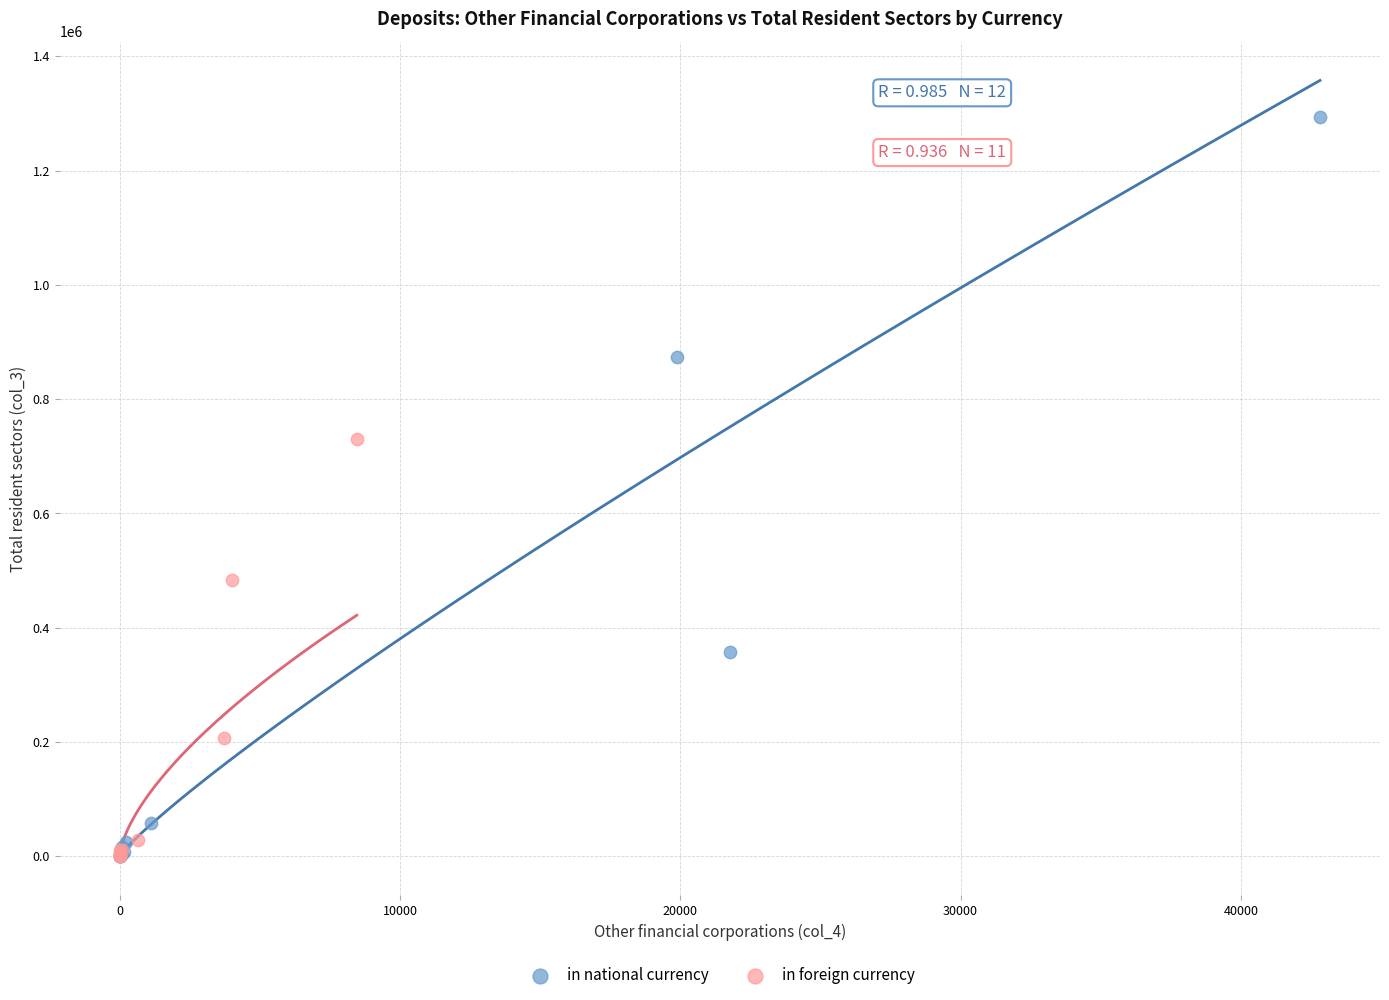

What are all the series names shown in the legend?

in national currency, in foreign currency